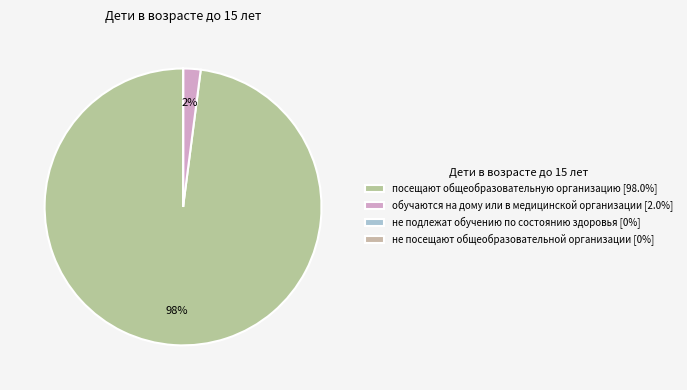

Which category has the biggest portion of the pie?

посещают общеобразовательную организацию